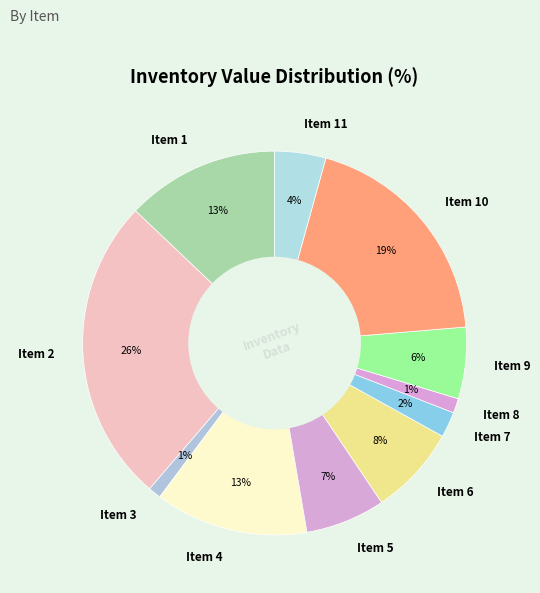

To the nearest percent, what is the average slice percentage?

9%